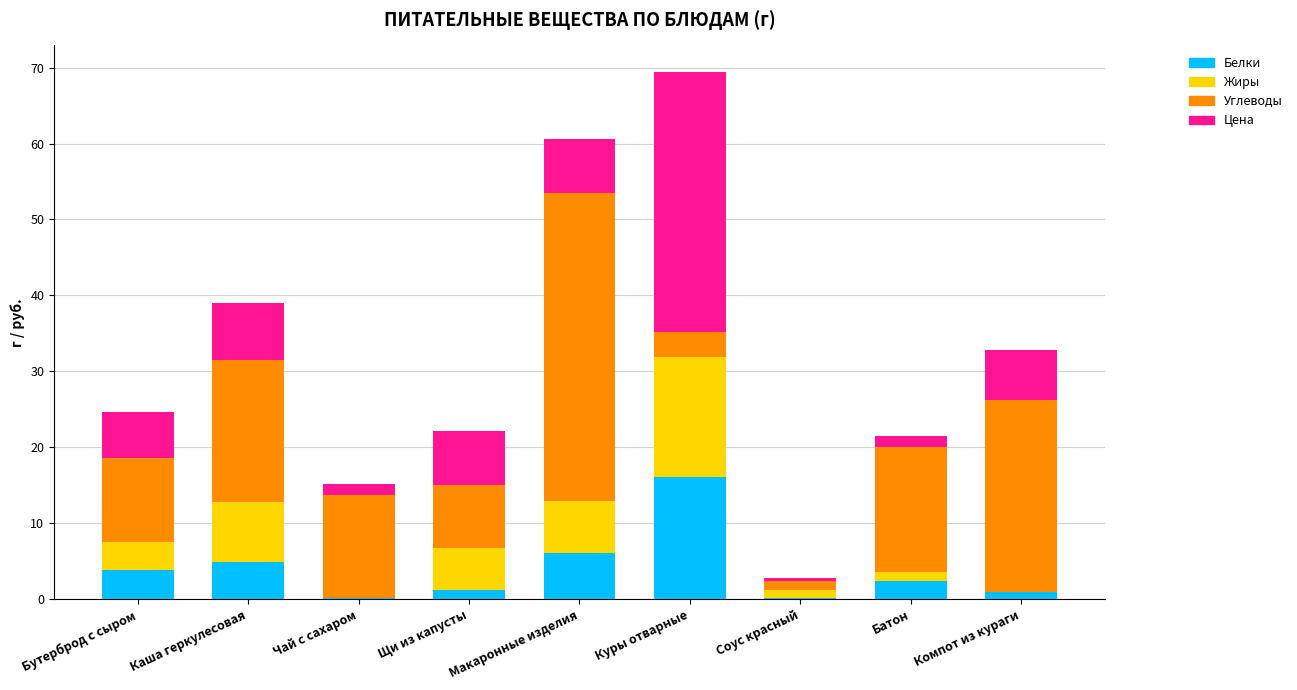

How many data points in Белки are above 2?

5